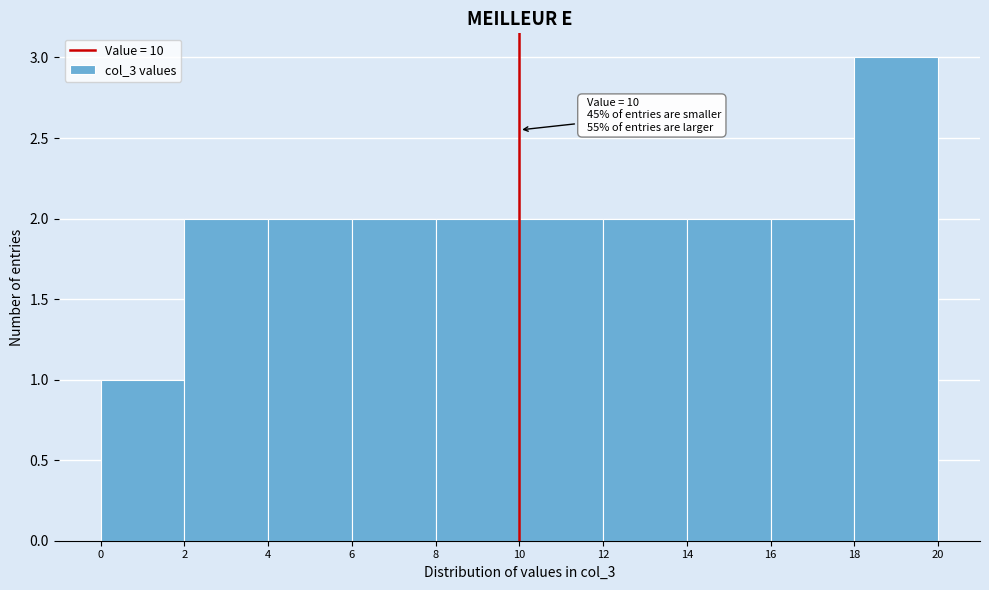

Which range on the x-axis has the tallest bar?

18 to 20